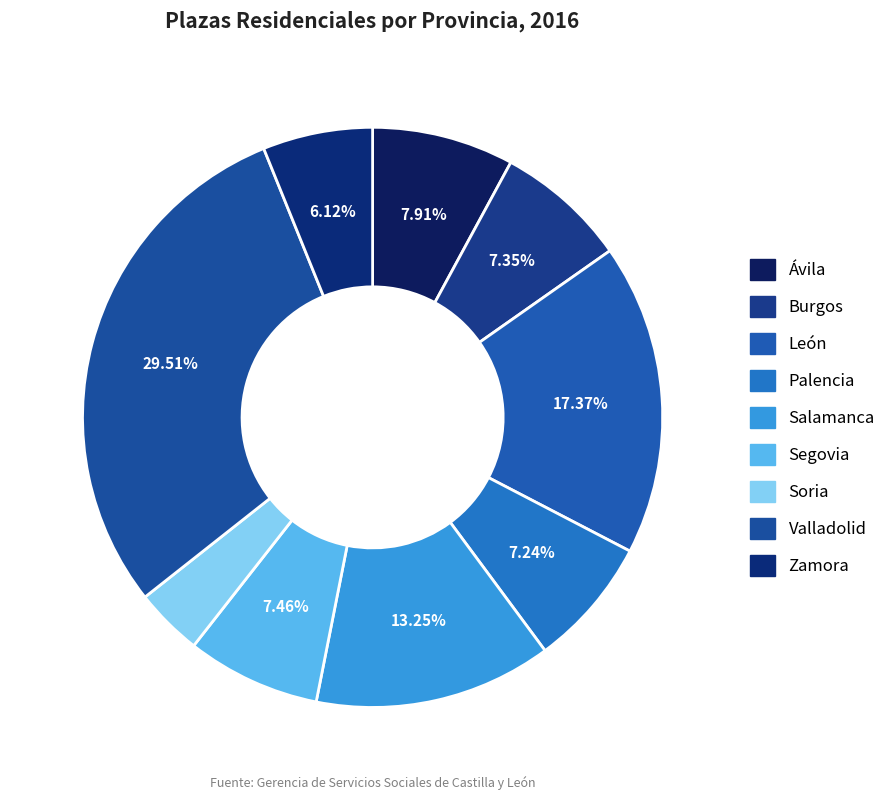

How many slices are in this pie chart?

9